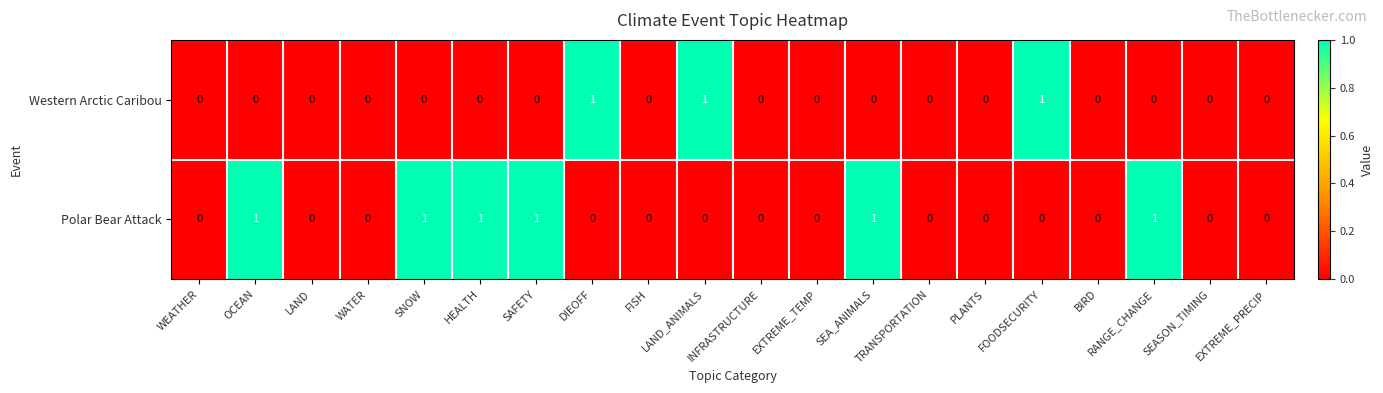

Which series has the largest total across all categories?

Polar Bear Attack